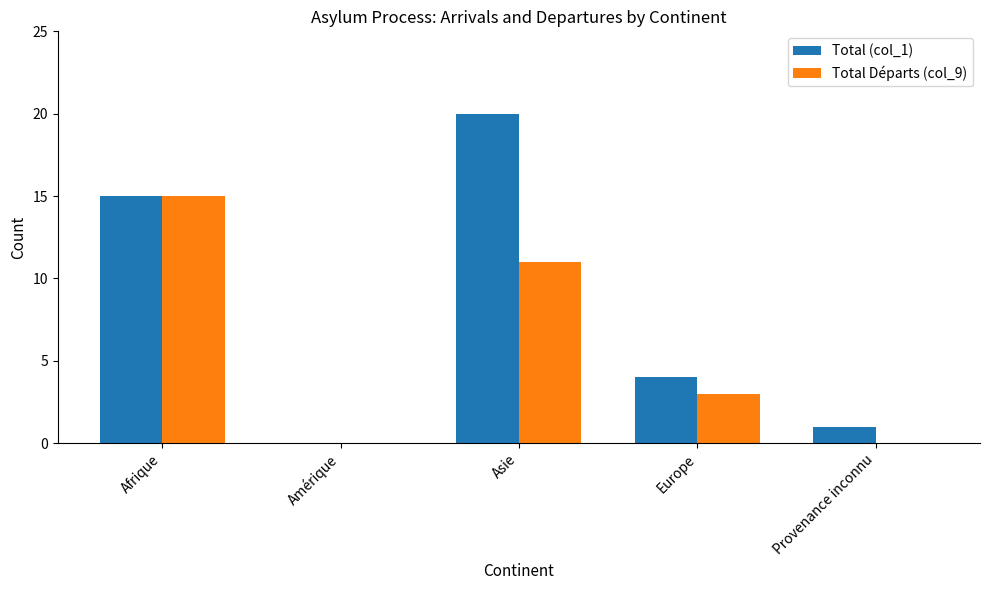

Read the Total Départs (col_9) value at Afrique, to the nearest 5.

15